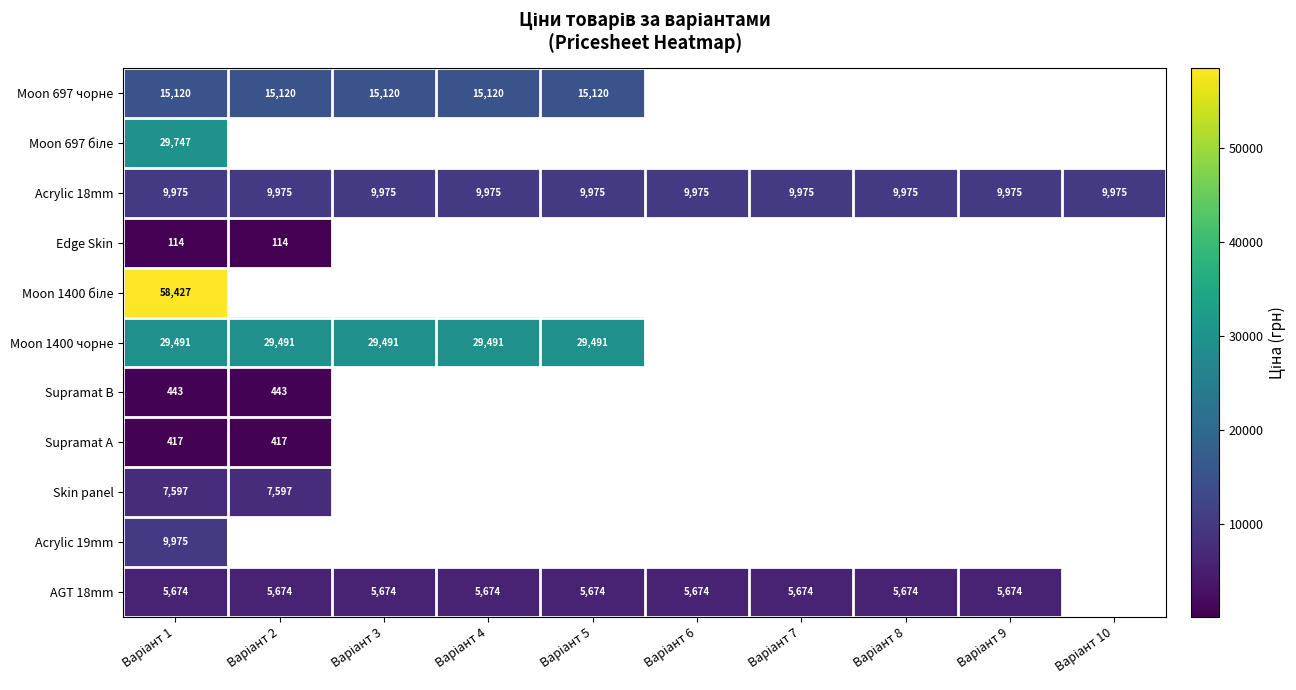

At how many categories does at least one series exceed 43145?

1